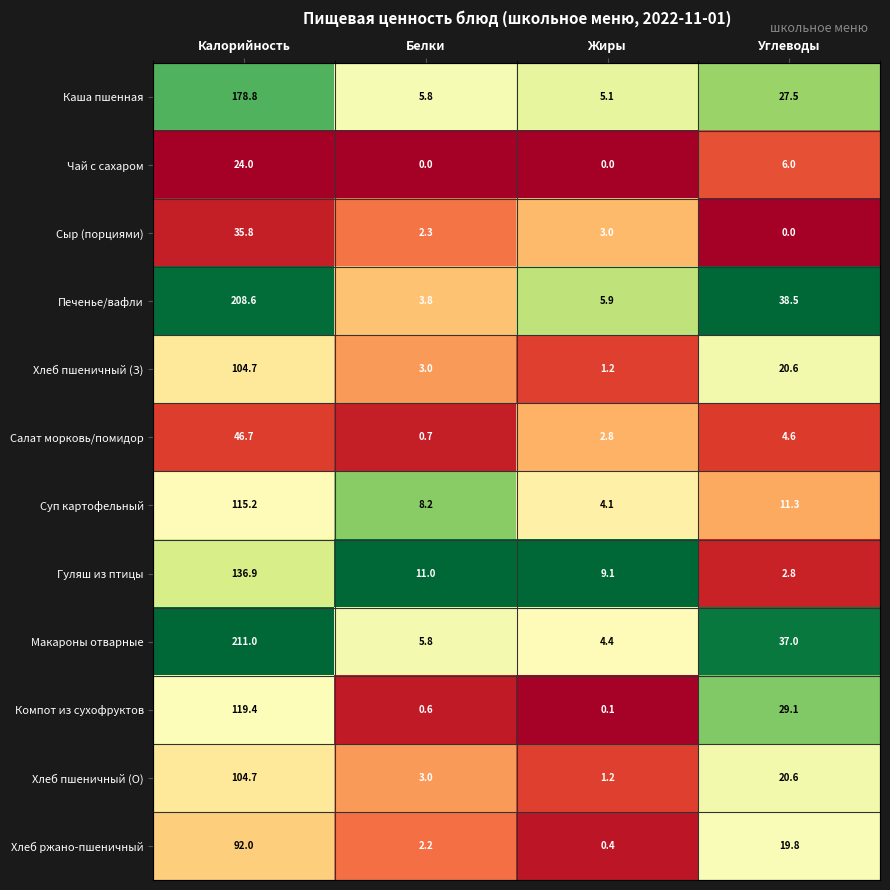

Is it true that Чай с сахаром equals 39.1 at Калорийность?

False